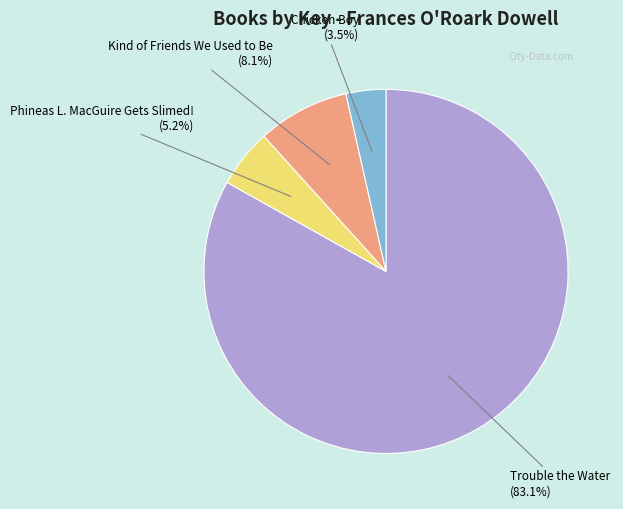

Is there any slice that represents more than half of the pie?

Yes